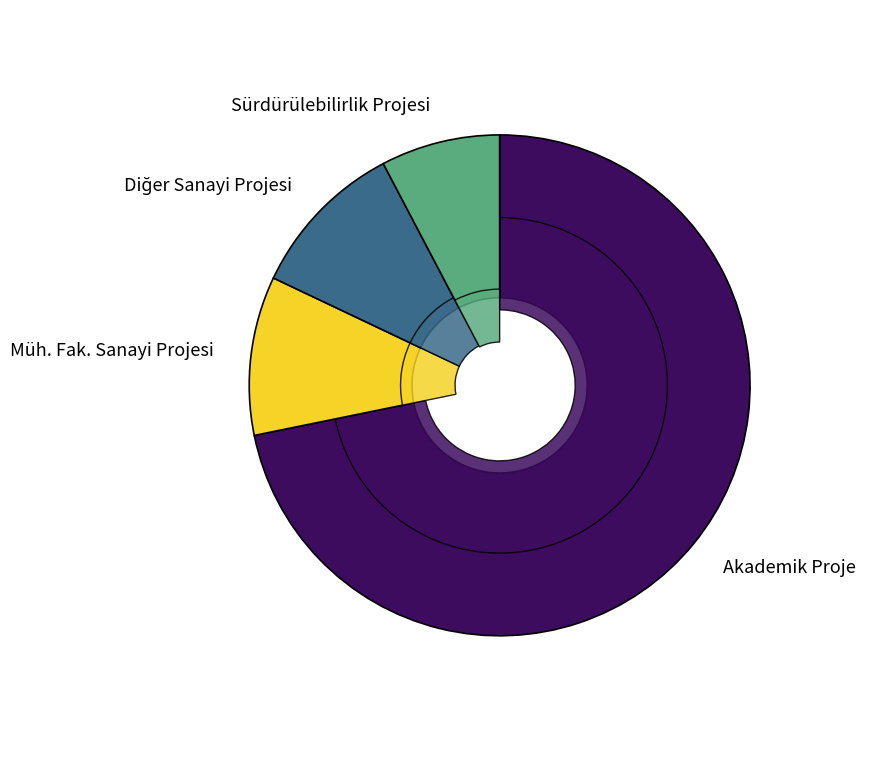

How many segments does this pie chart have?

4